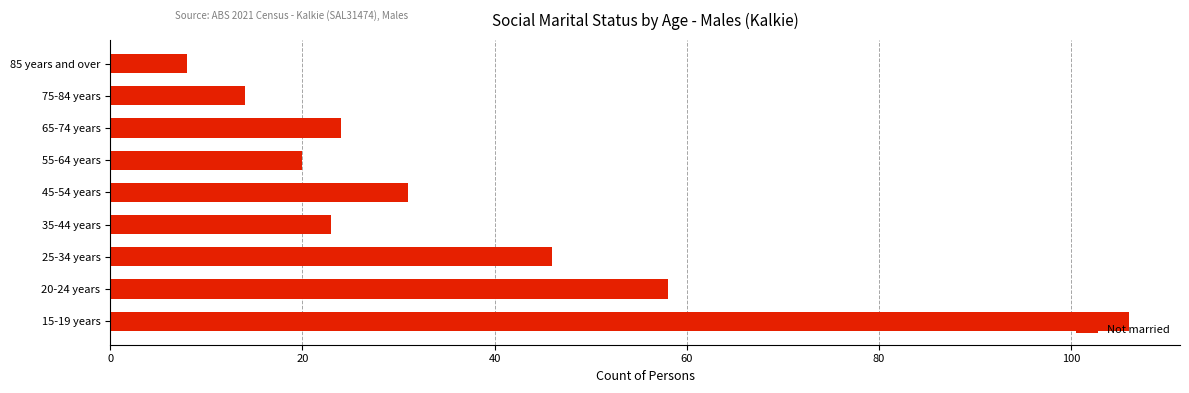

List the labels in order of value, largest first.

15-19 years, 20-24 years, 25-34 years, 45-54 years, 65-74 years, 35-44 years, 55-64 years, 75-84 years, 85 years and over